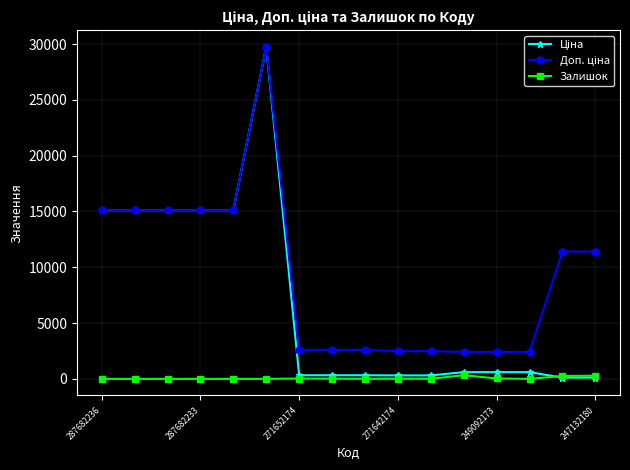

How many data points does each series have?

16